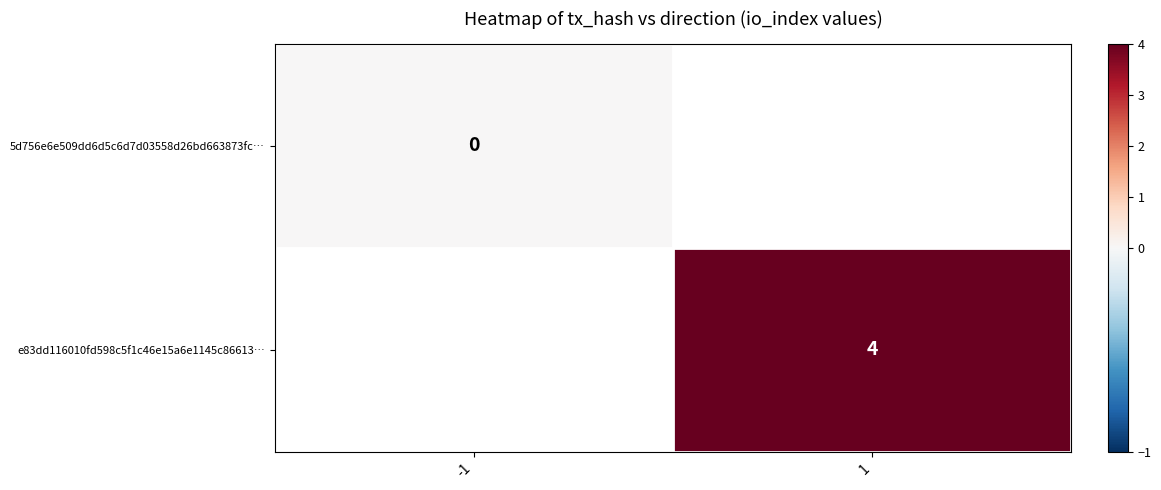

The value of e83dd116010fd598c5f1c46e15a6e1145c86613… at 1 is 4. True or false?

True